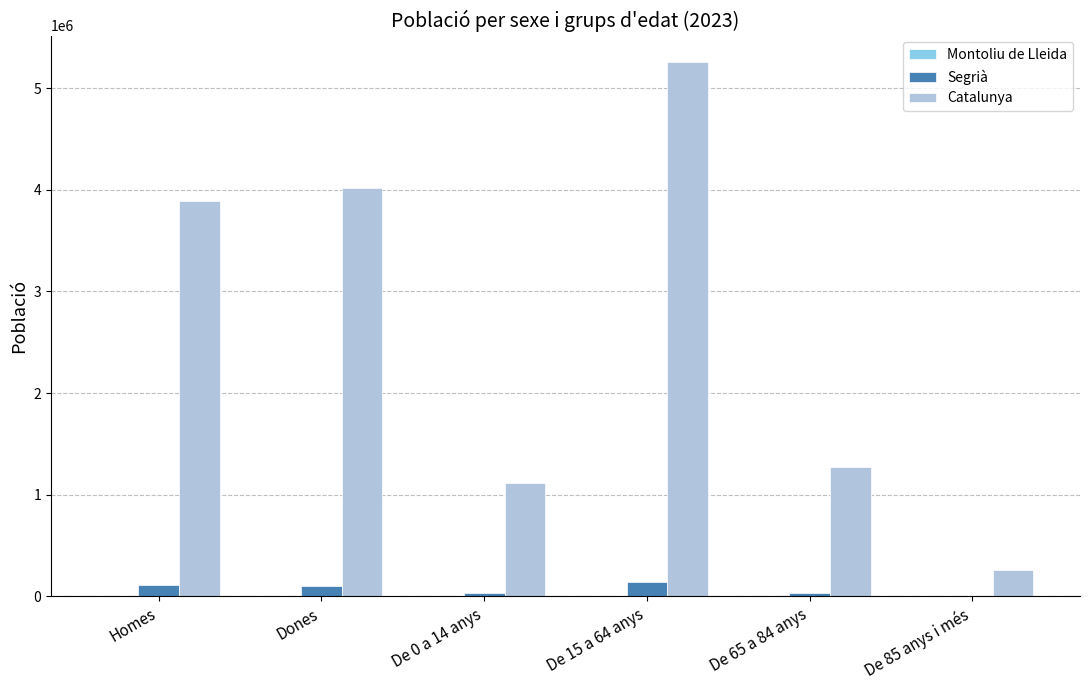

At which label is Catalunya closest to 2756175?

Homes